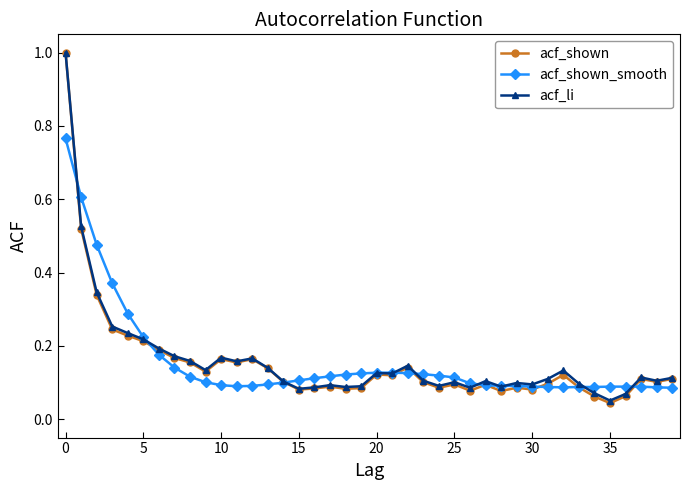

Which series has the widest spread of values?

acf_shown